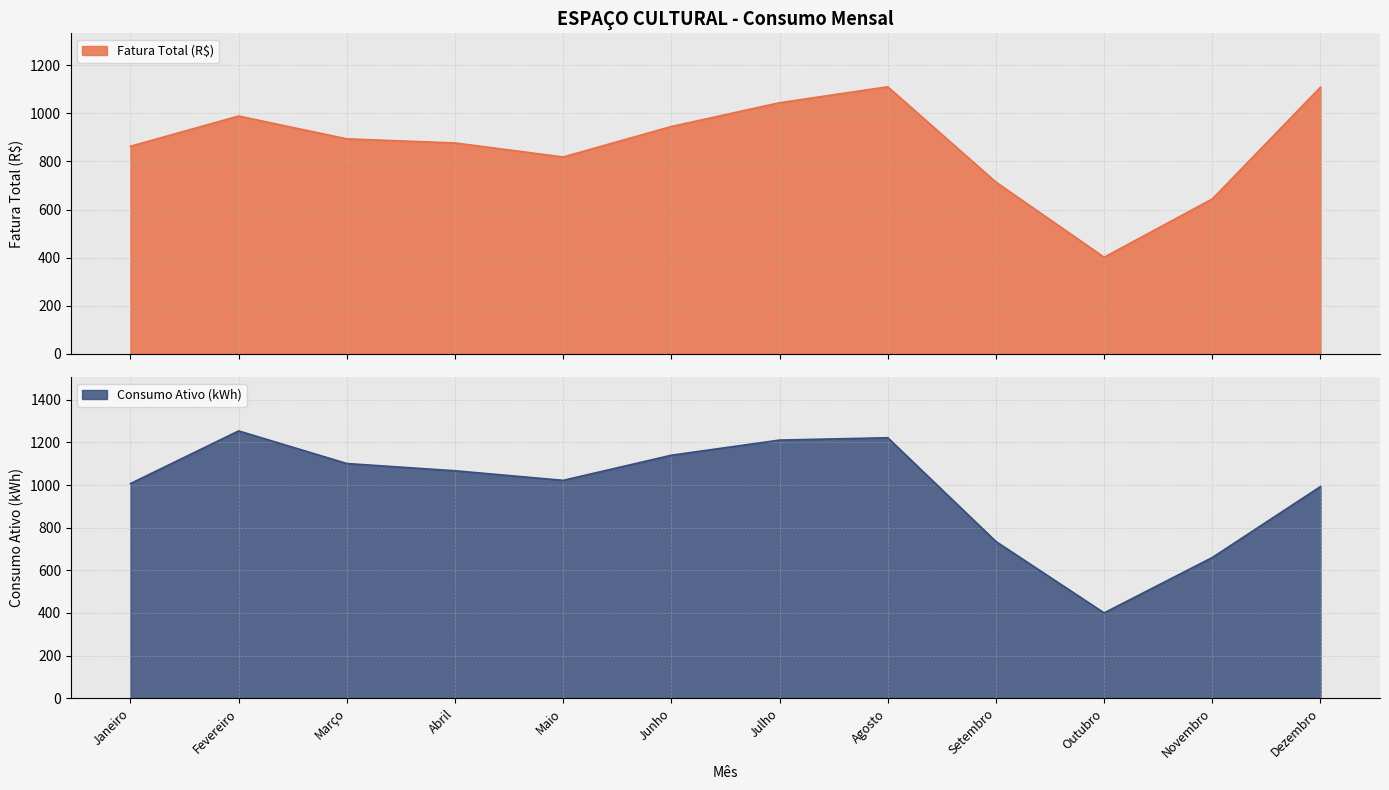

Is it true that Fatura Total (R$) equals 1025.8 at Novembro?

False